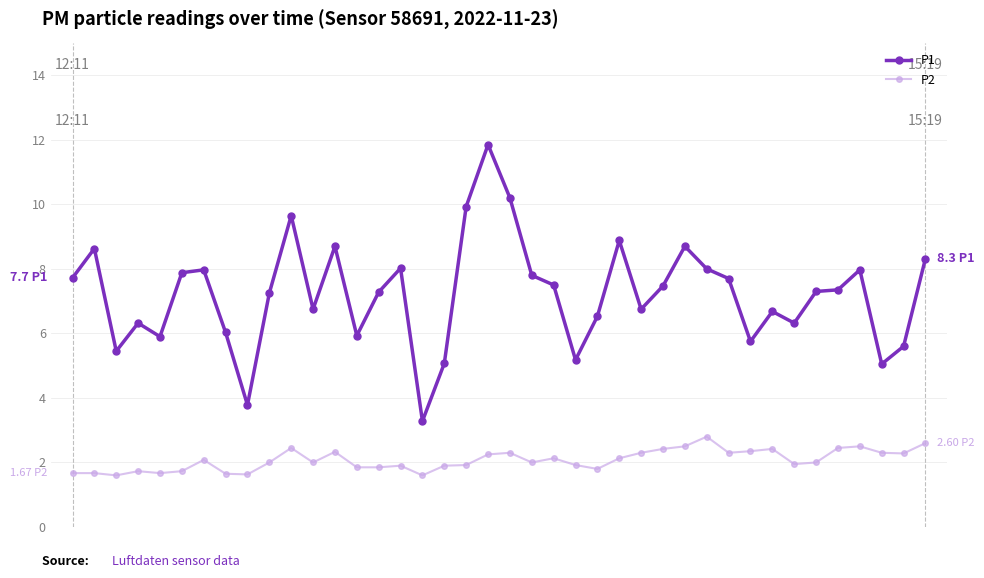

List the series in order of their peak value, highest first.

P1, P2